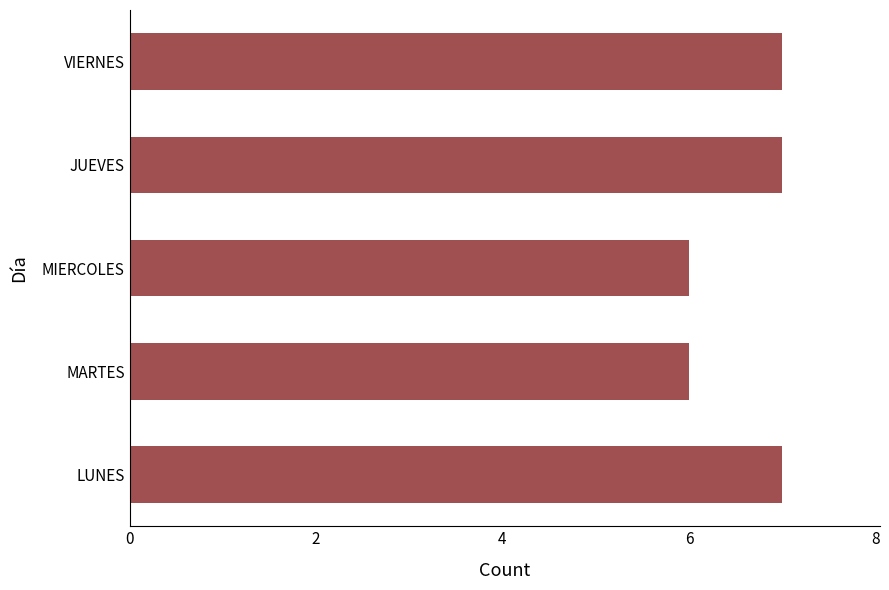

What is the approximate value at MIERCOLES?

6